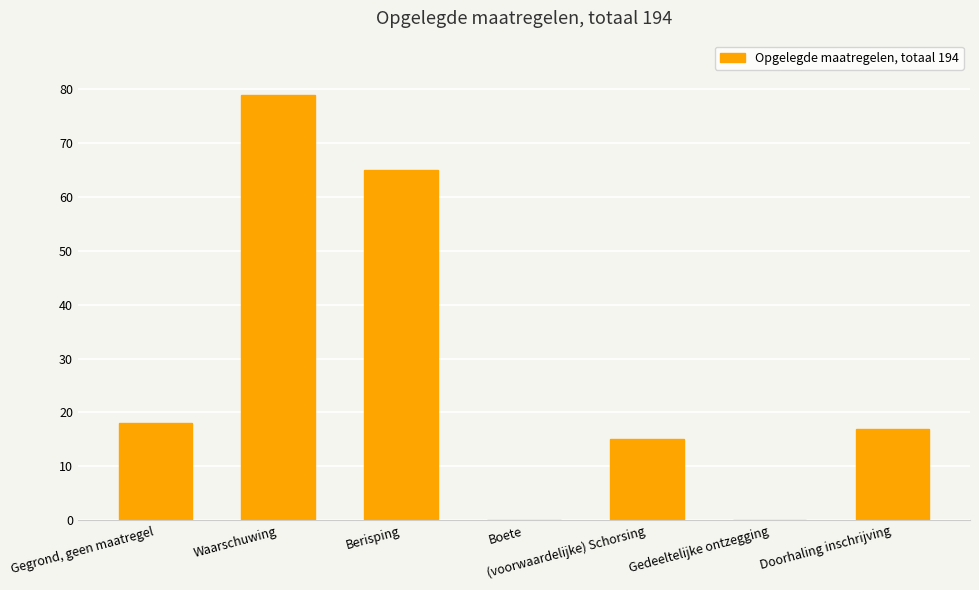

The value at Waarschuwing is 119. True or false?

False